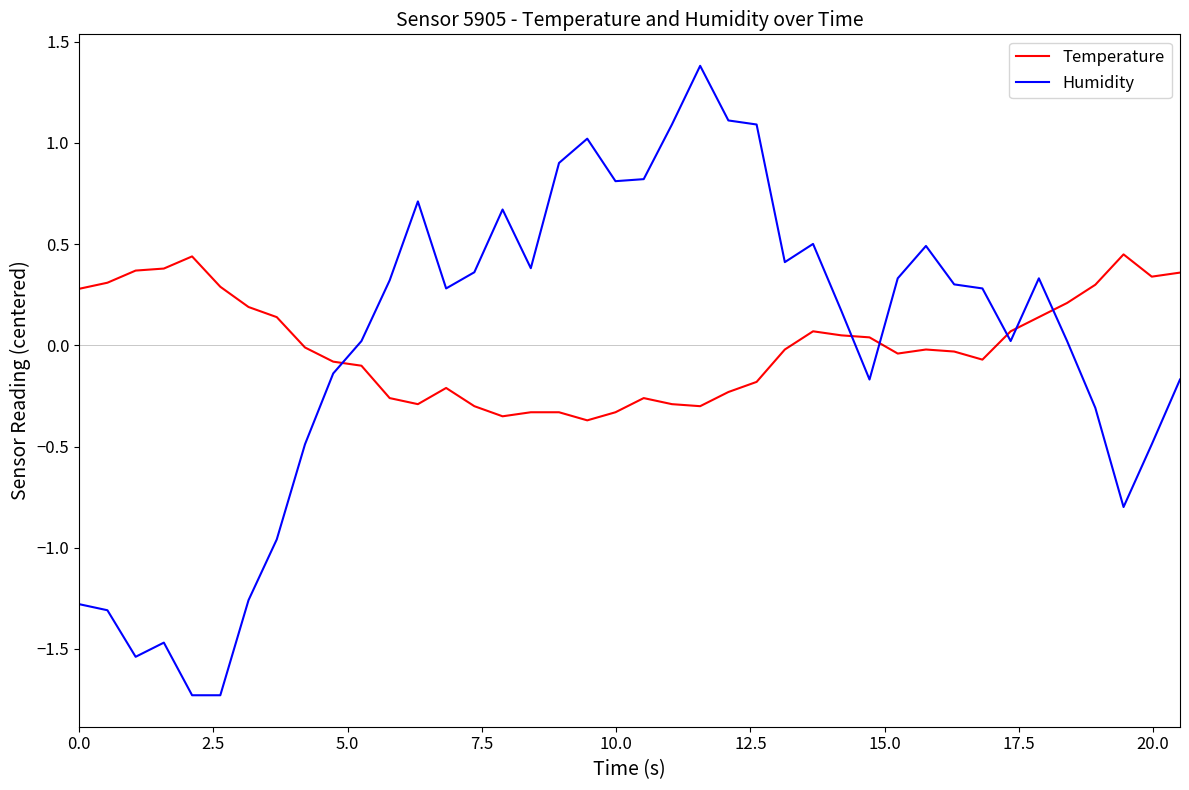

Does the chart have visible grid lines?

No